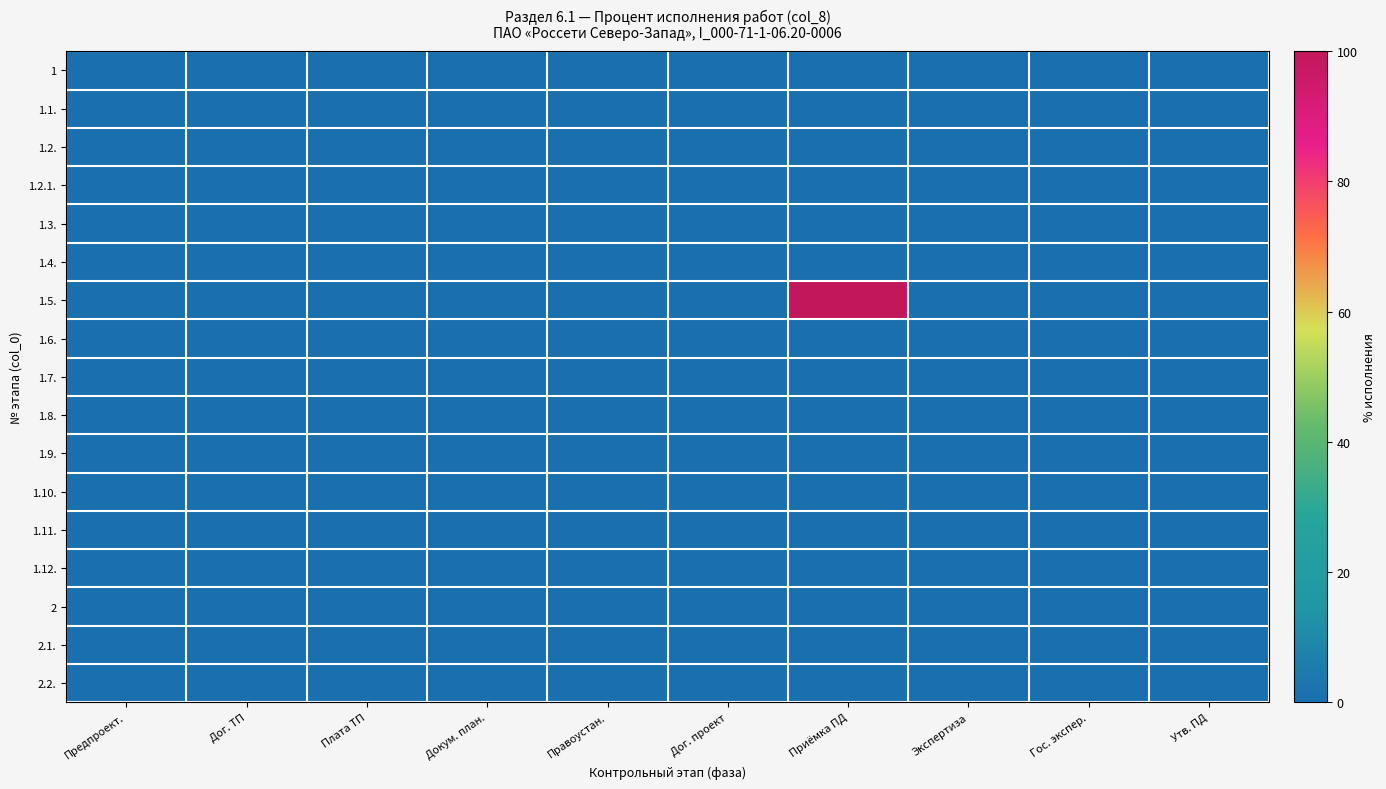

Rank the series at Гос. экспер. from lowest to highest value.

1, 1.1., 1.2., 1.2.1., 1.3., 1.4., 1.5., 1.6., 1.7., 1.8., 1.9., 1.10., 1.11., 1.12., 2, 2.1., 2.2.